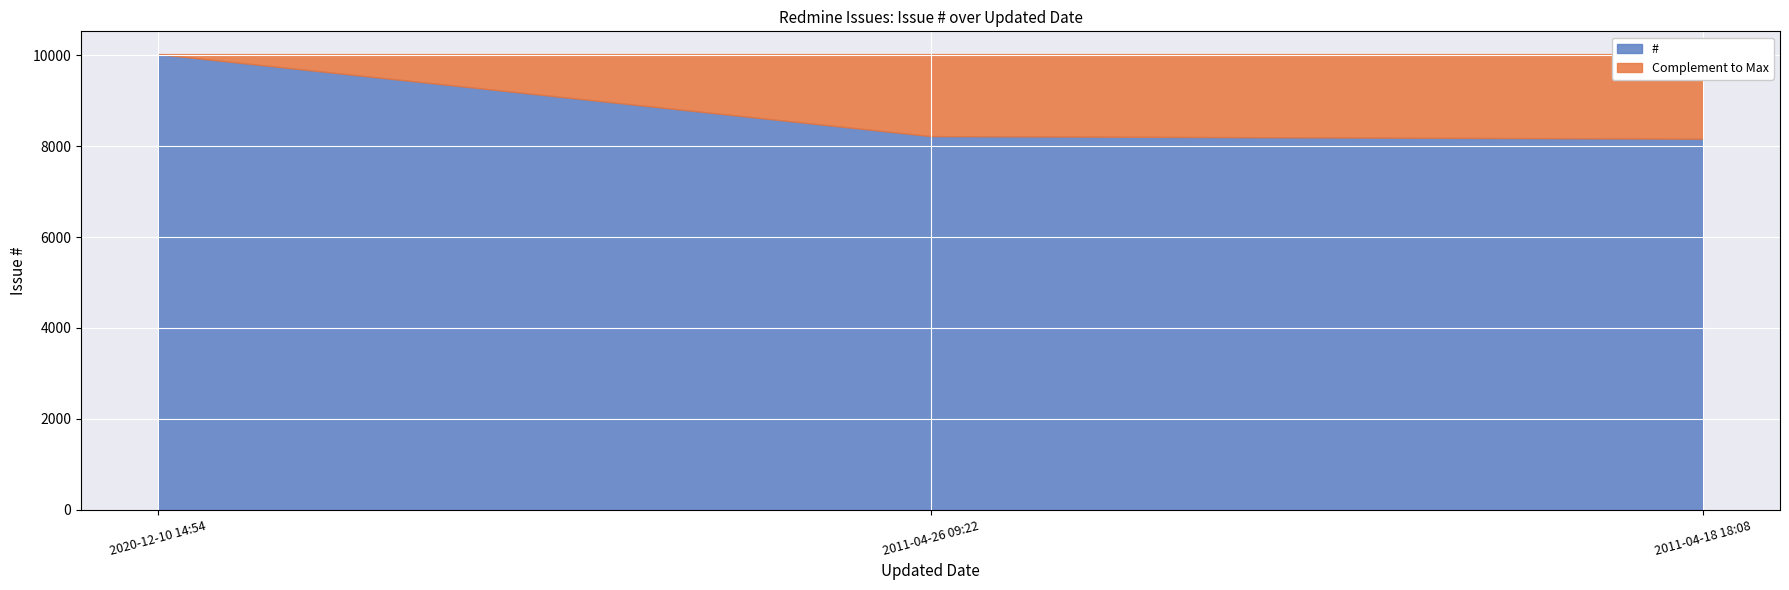

What is the label of the 2nd point from the left?

2011-04-26 09:22